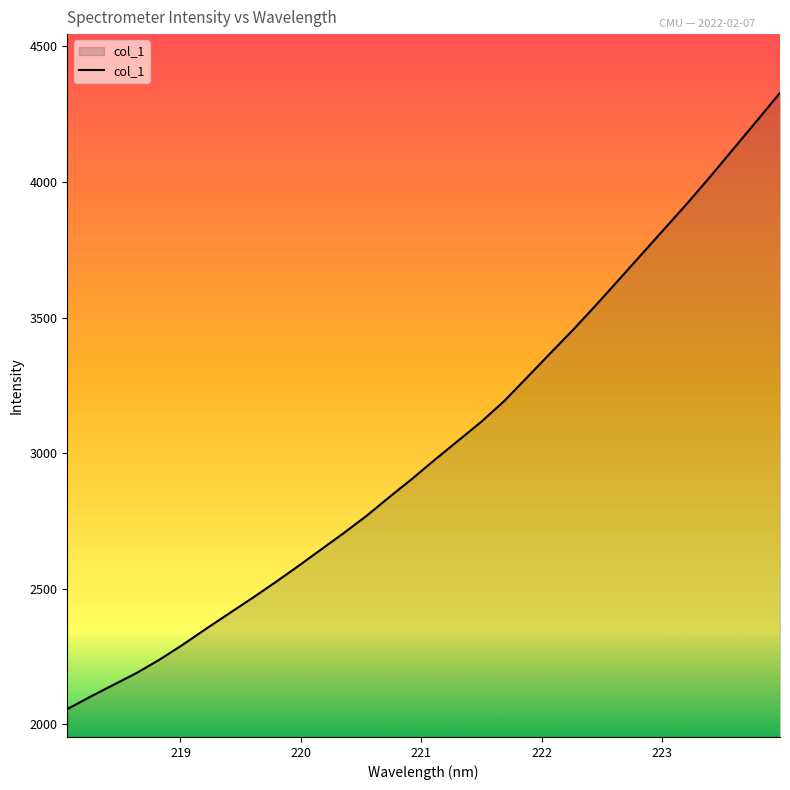

What is the minimum value shown in the chart?

2056.3